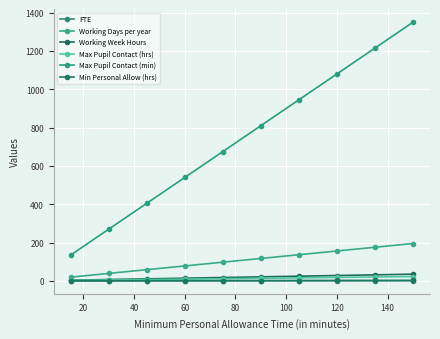

True or false: Min Personal Allow (hrs) and FTE cross at least once.

False